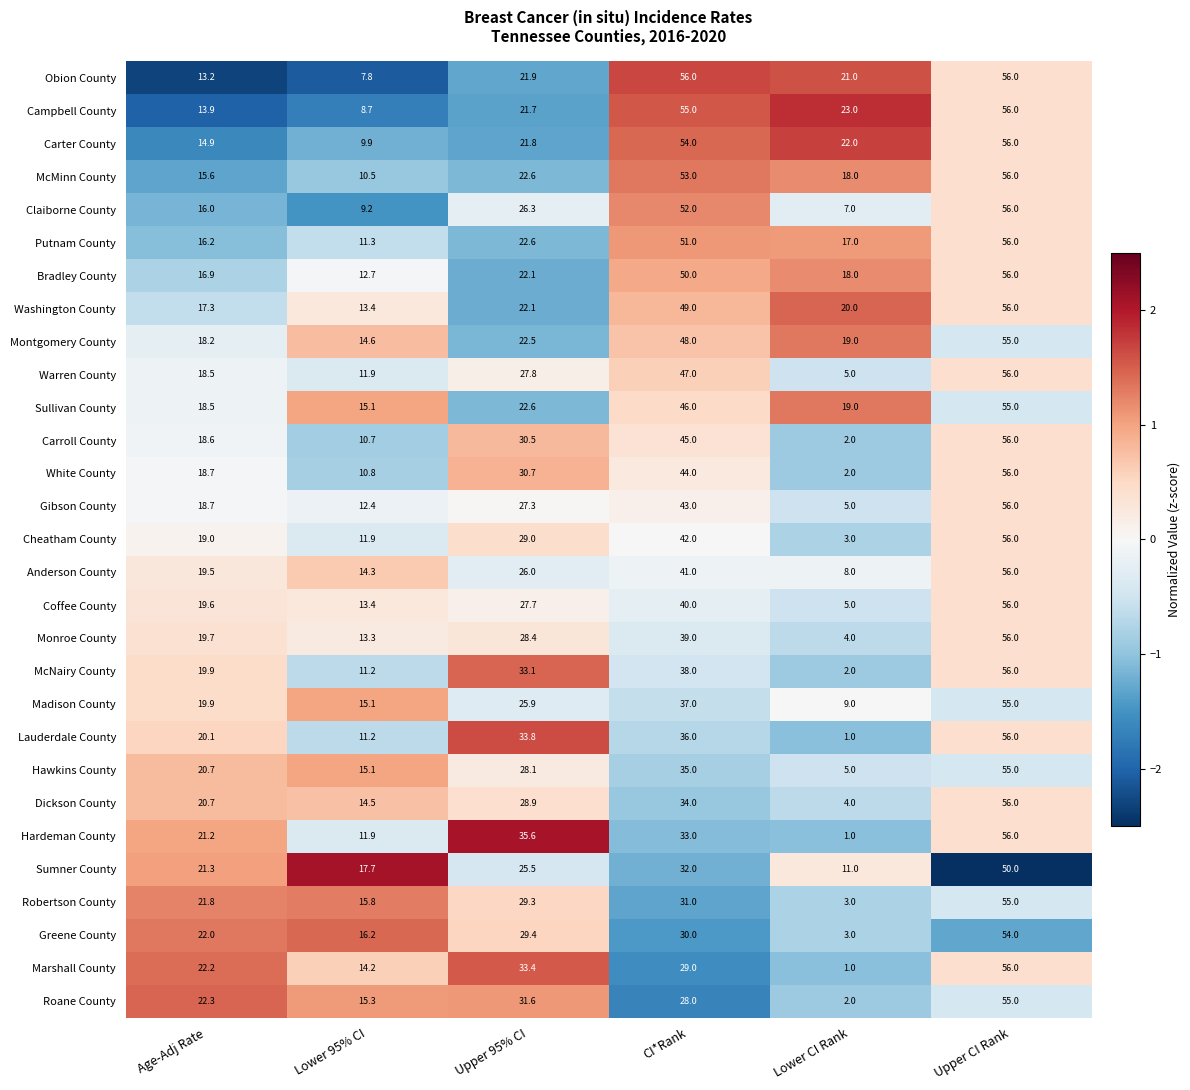

Rank the series at CI*Rank from lowest to highest value.

Roane County, Marshall County, Greene County, Robertson County, Sumner County, Hardeman County, Dickson County, Hawkins County, Lauderdale County, Madison County, McNairy County, Monroe County, Coffee County, Anderson County, Cheatham County, Gibson County, White County, Carroll County, Sullivan County, Warren County, Montgomery County, Washington County, Bradley County, Putnam County, Claiborne County, McMinn County, Carter County, Campbell County, Obion County